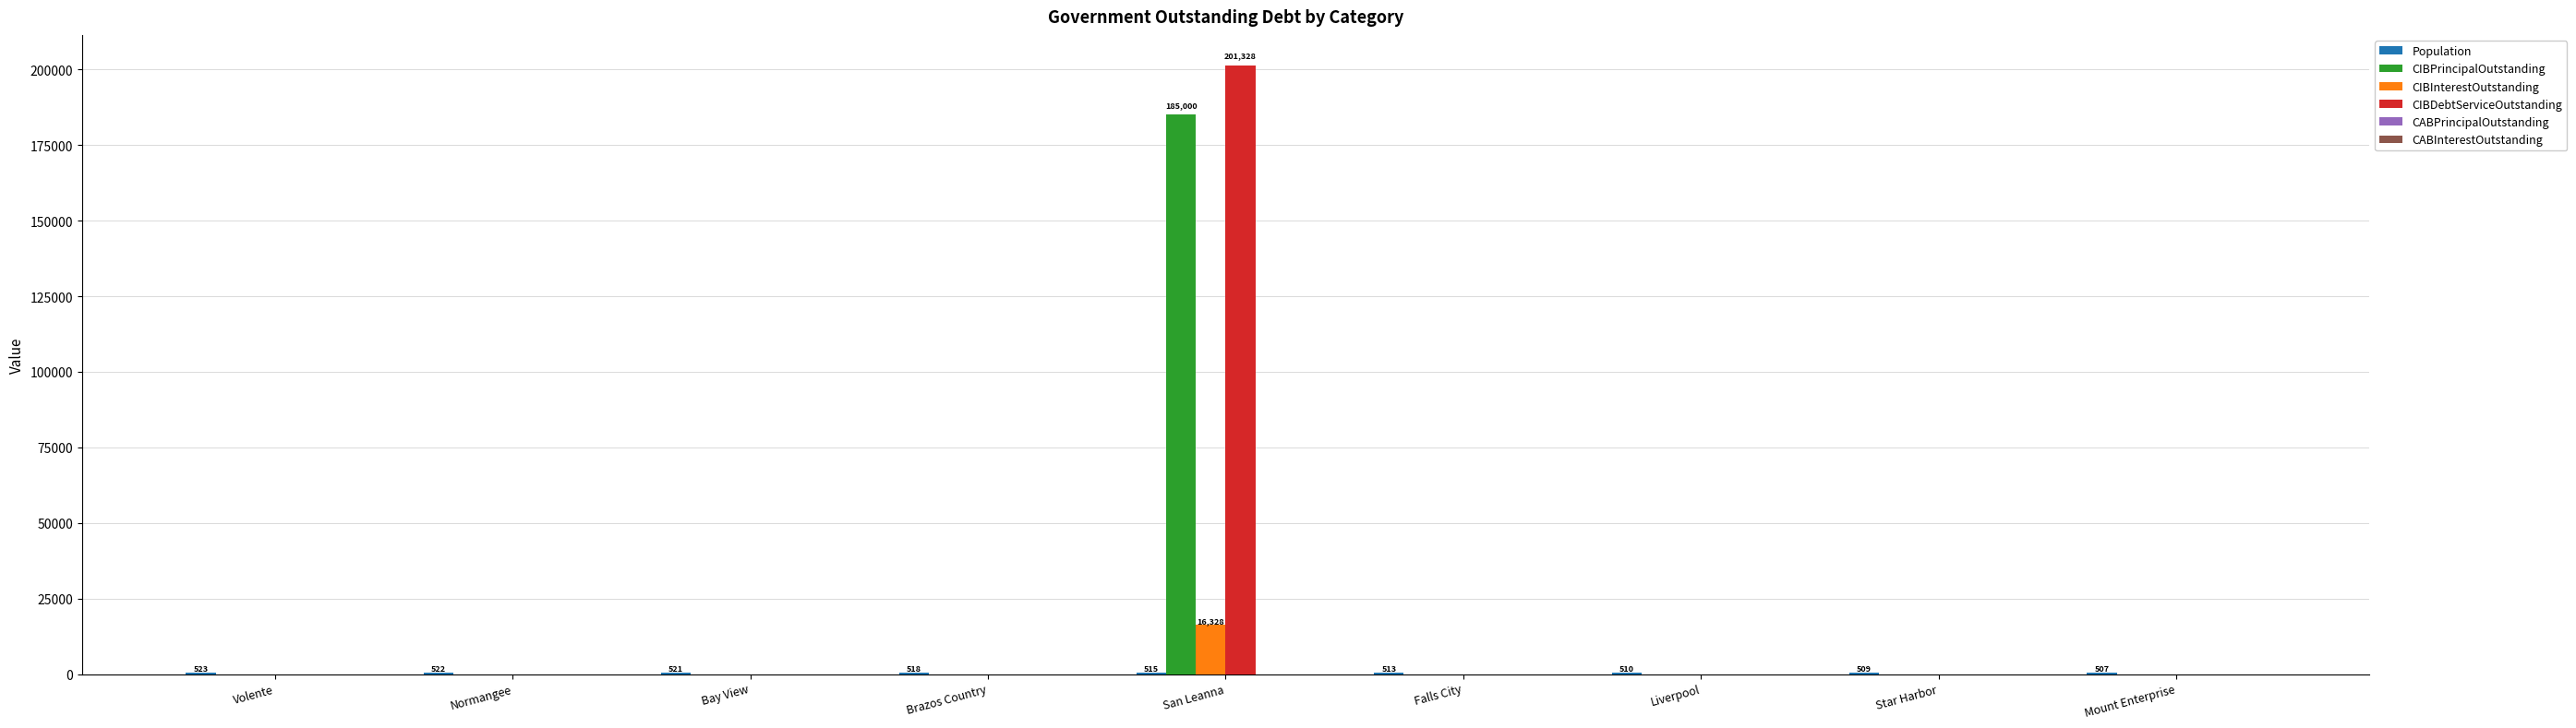

At which category is the sum across all series the highest?

San Leanna